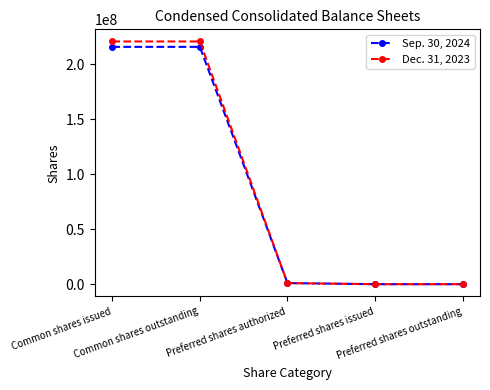

List the series in order of their overall mean, lowest first.

Sep. 30, 2024, Dec. 31, 2023